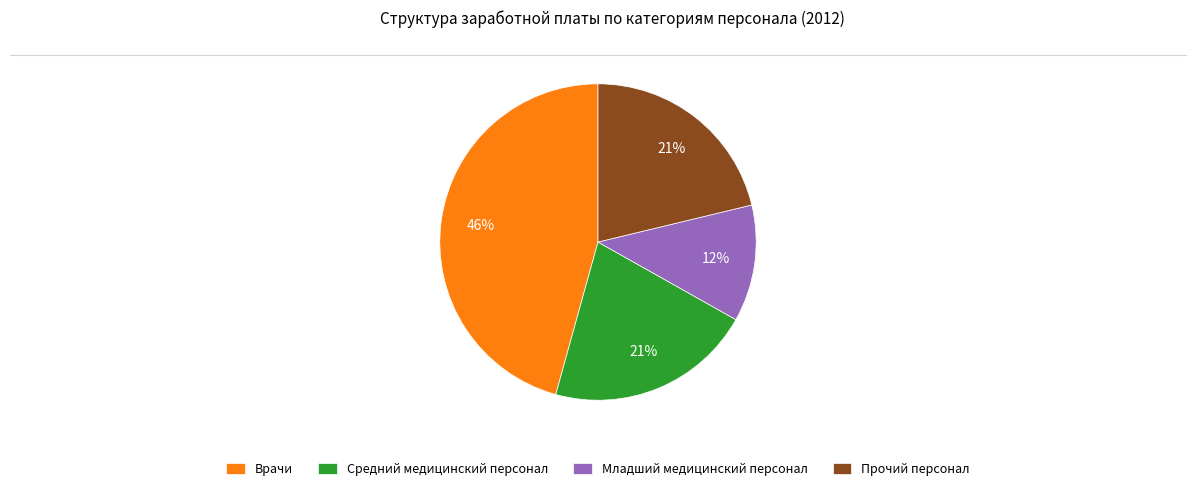

What percentage is the Младший медицинский персонал slice, to the nearest percent?

12%